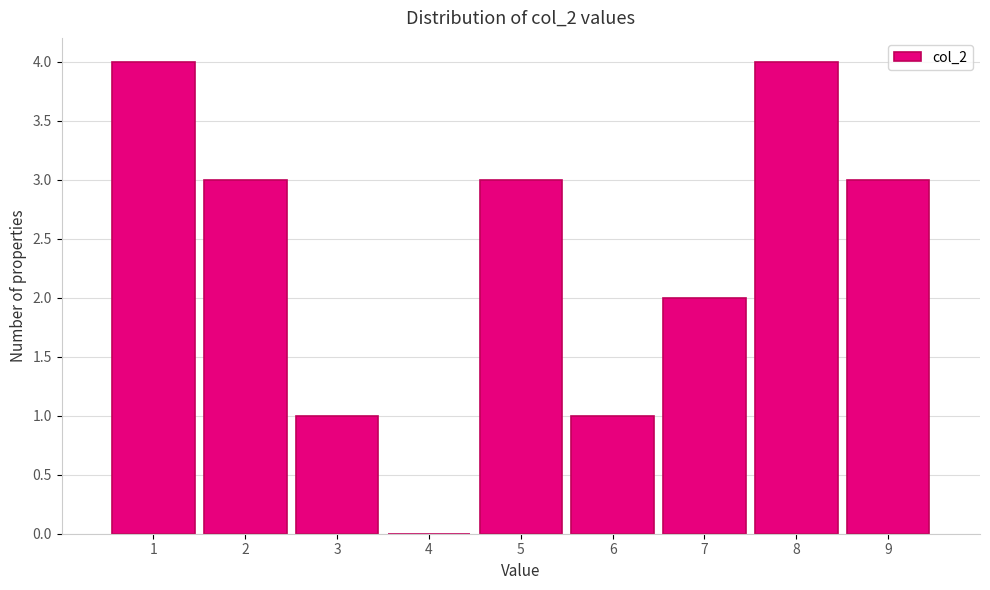

Reading left to right, list every bar in this chart as the range it spans on the x-axis followed by its height. The values are not printed on the chart, so give them approximately, as read against the axis.

0.5 to 1.5: 4
1.5 to 2.5: 3
2.5 to 3.5: 1
3.5 to 4.5: 0
4.5 to 5.5: 3
5.5 to 6.5: 1
6.5 to 7.5: 2
7.5 to 8.5: 4
8.5 to 9.5: 3